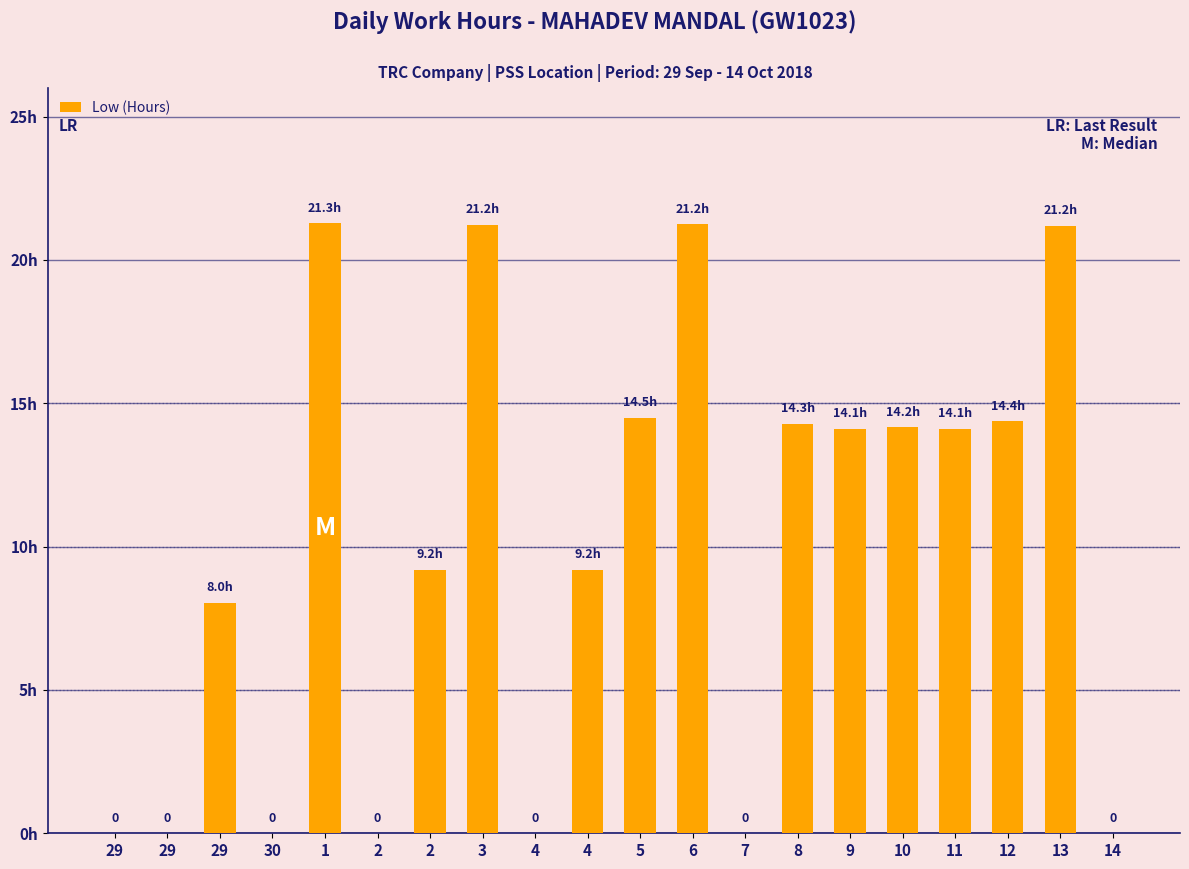

What is the average value?

9.8